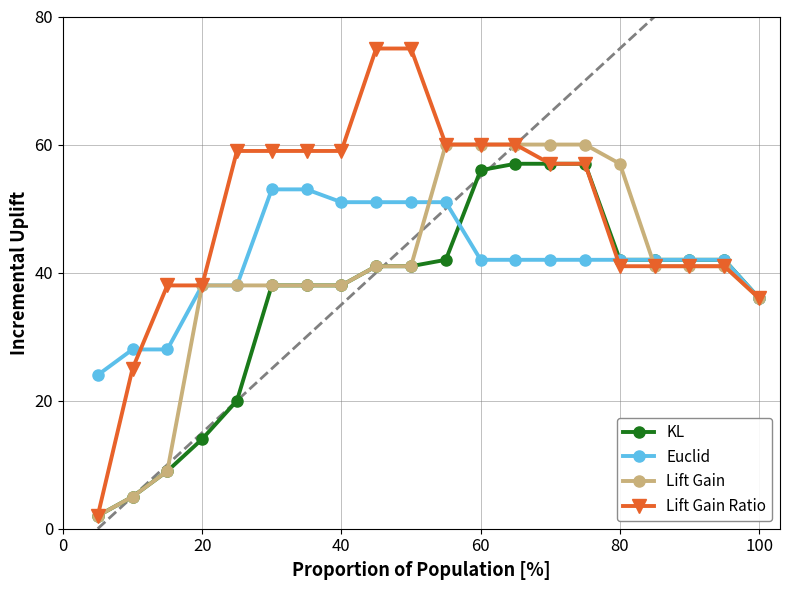

What is the highest value of the Euclid series?

53